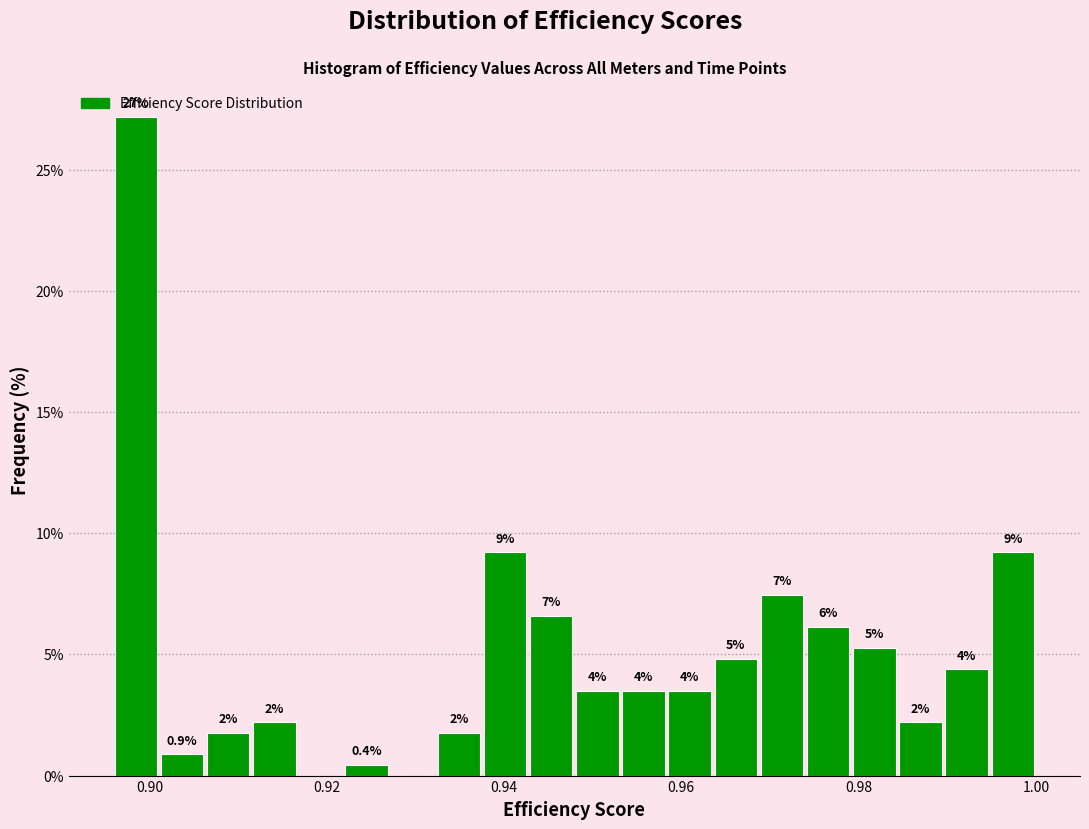

Read against the x-axis, roughly where is the centre of the tallest bar?

0.898